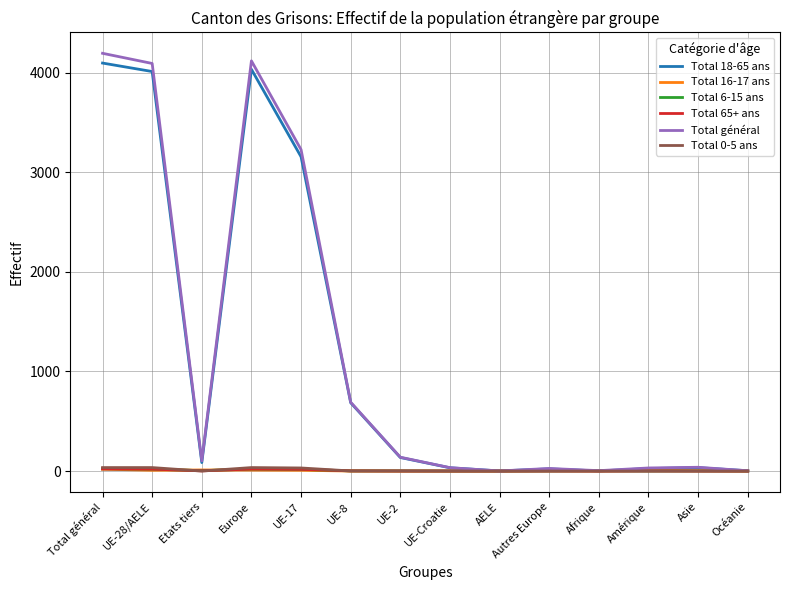

Is this an area chart (filled region under the line)?

No